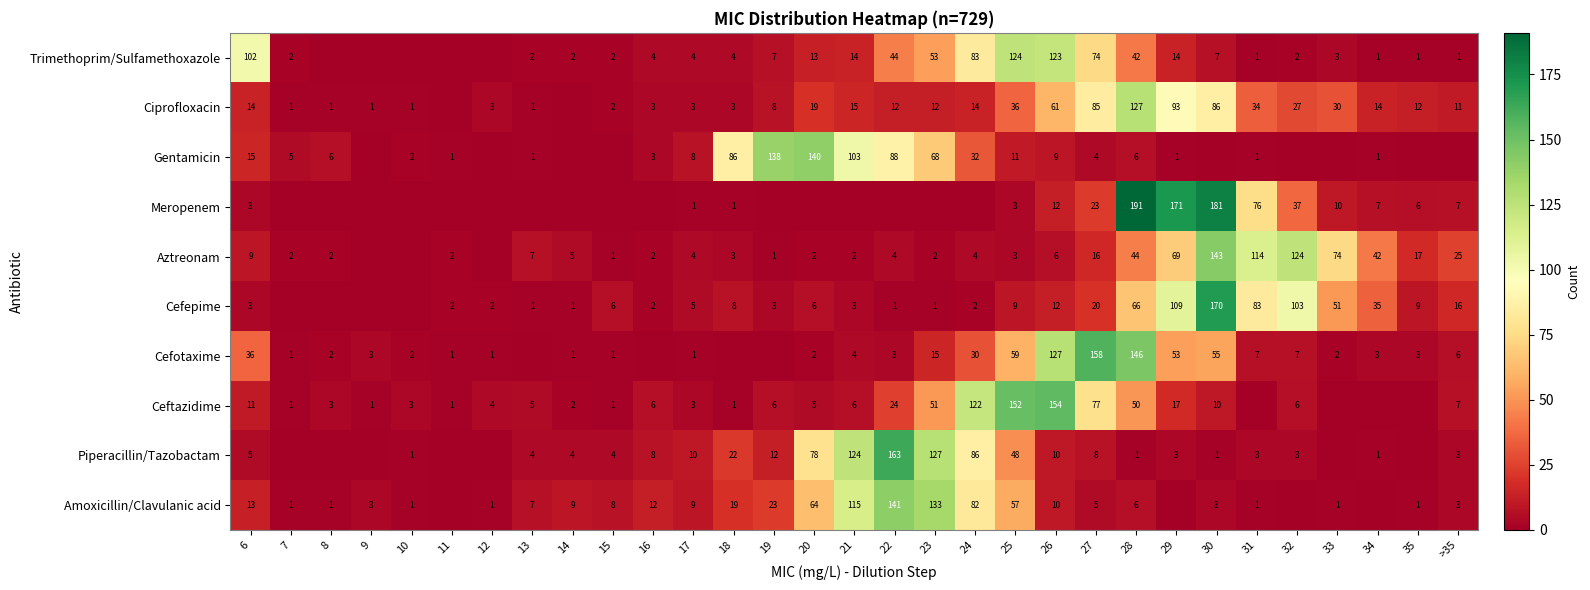

What is the sum of the Gentamicin values at 17 and 16?

11